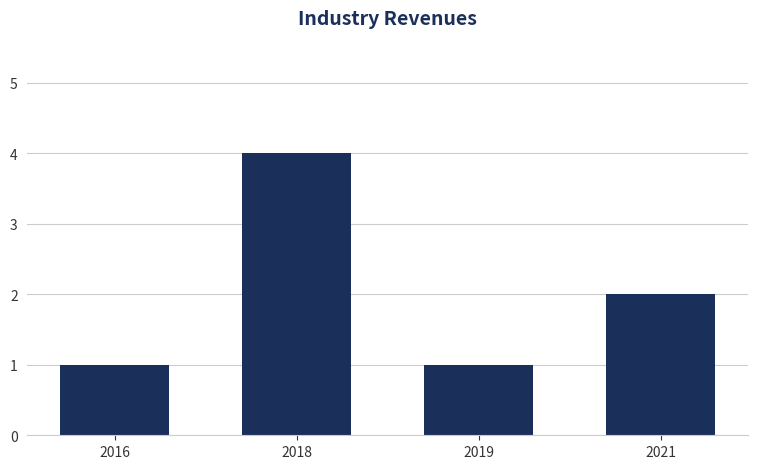

What is the approximate value at 2018?

4